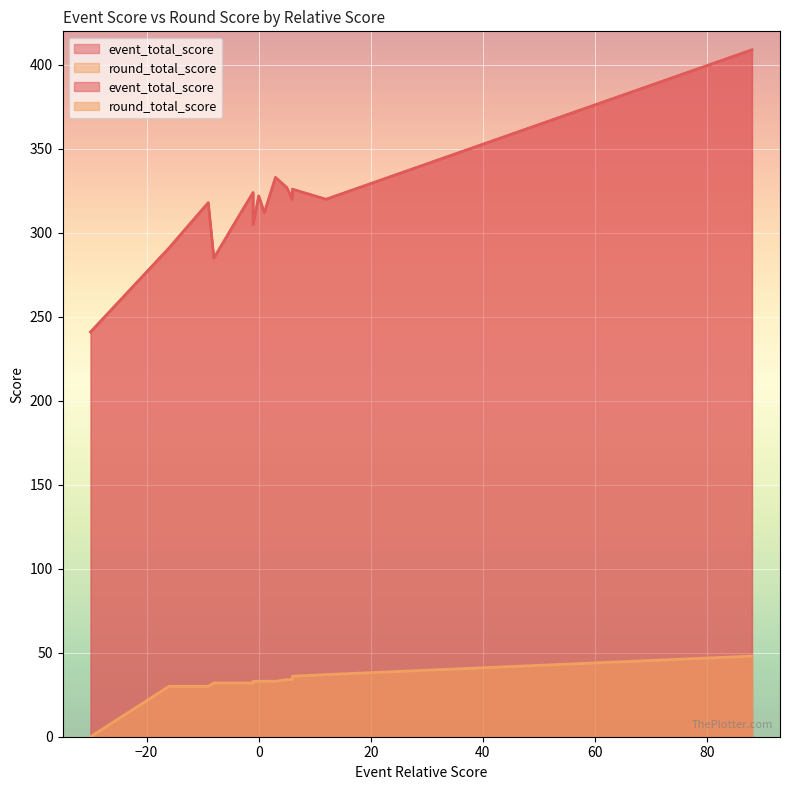

Reading left to right, extract all data points from this chart.

event_total_score: -30=241	-16=291	-9=318	-8=285	-3=313	-1=324	-1=305	0=322	1=312	3=333	5=327	6=320	6=326	12=320	88=409
round_total_score: -30=0	-16=30	-9=30	-8=32	-3=32	-1=32	-1=33	0=33	1=33	3=33	5=34	6=34	6=36	12=37	88=48